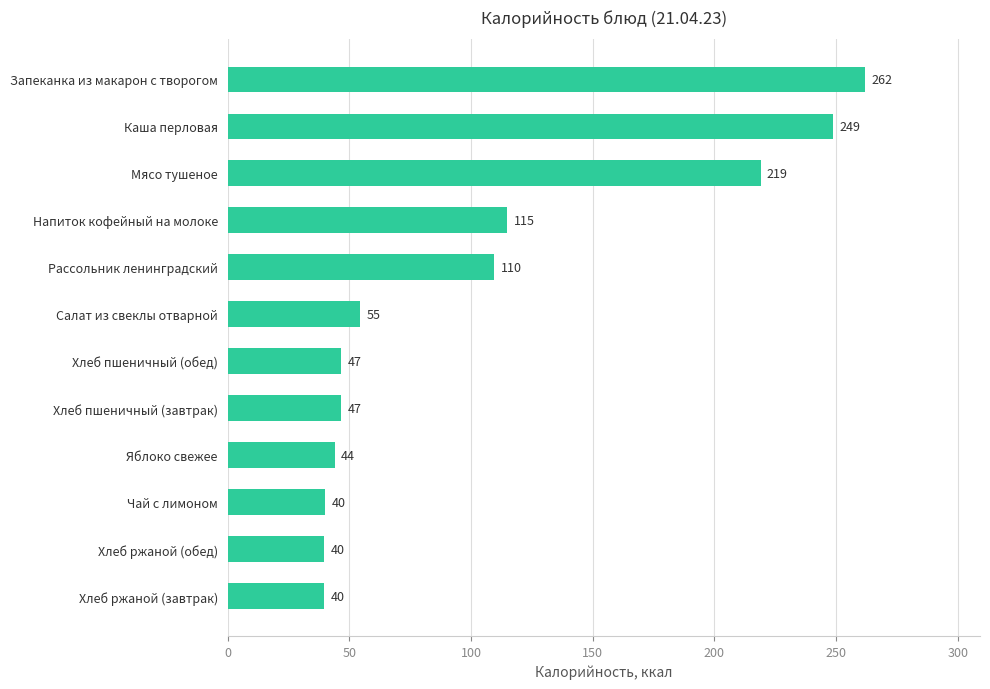

Which has a higher value, Хлеб ржаной (завтрак) or Запеканка из макарон с творогом?

Запеканка из макарон с творогом